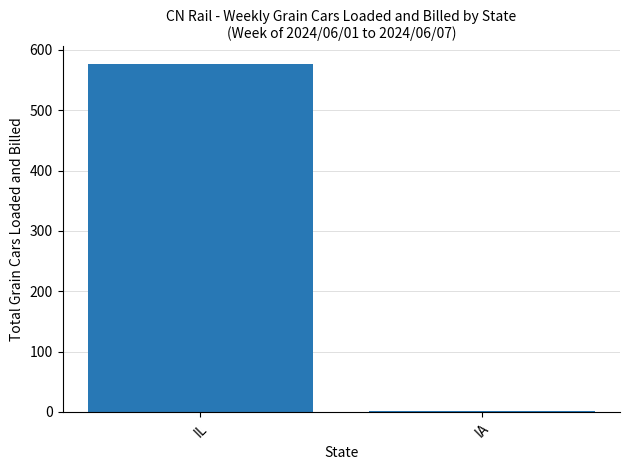

The chart shows a value of 379 at IL. True or false?

False